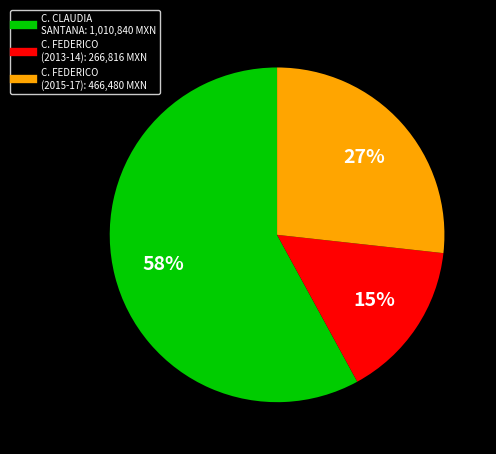

Count the number of slices in the pie.

3